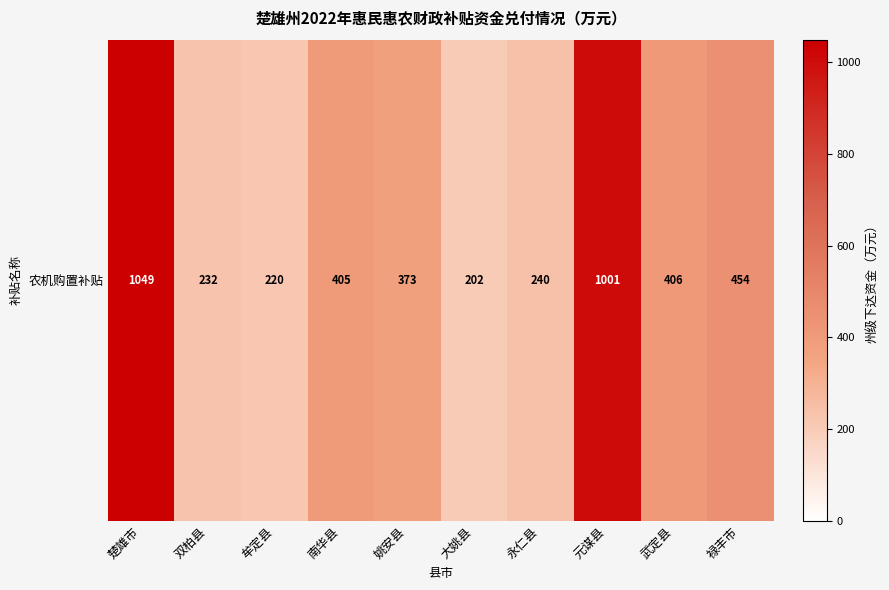

The chart shows a value of 405 at 南华县. True or false?

True